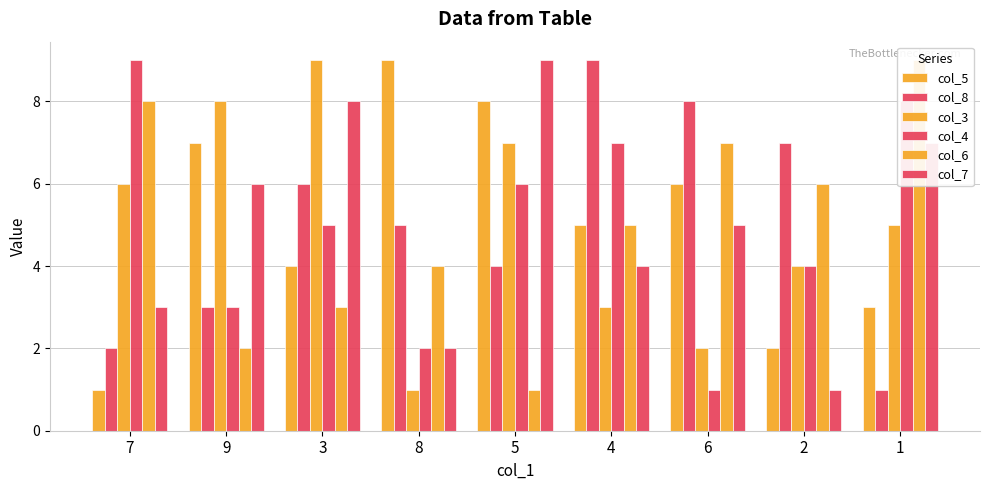

What is the minimum value for col_3?

1